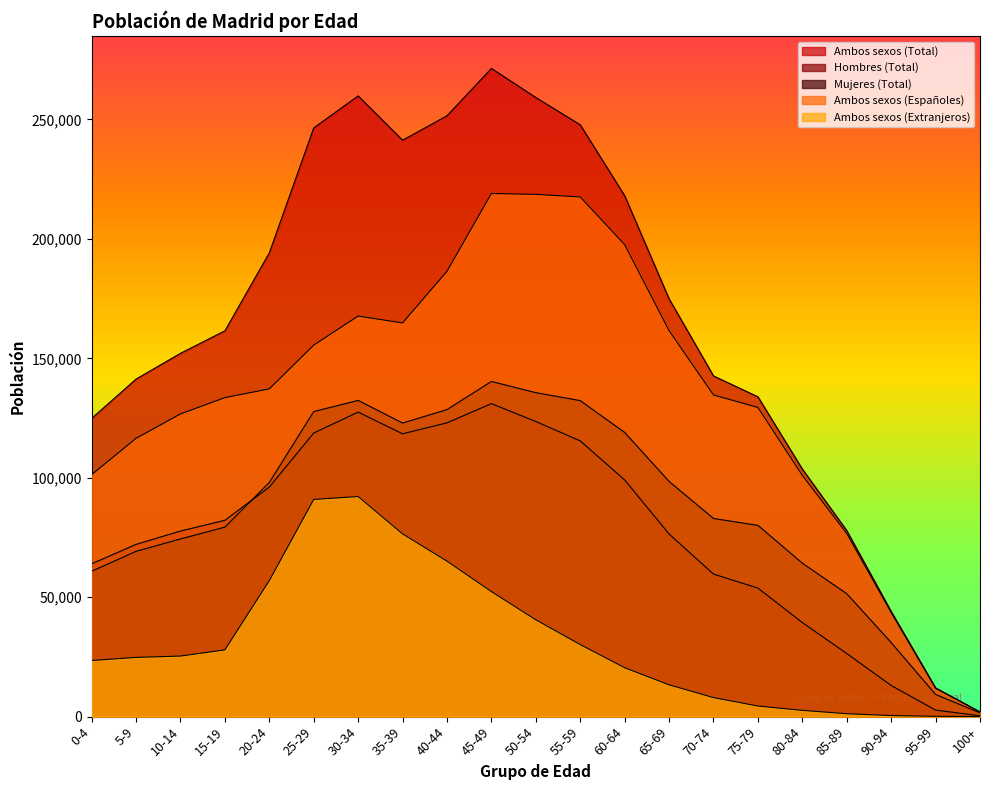

True or false: Ambos sexos (Total) and Hombres (Total) intersect in this chart.

False